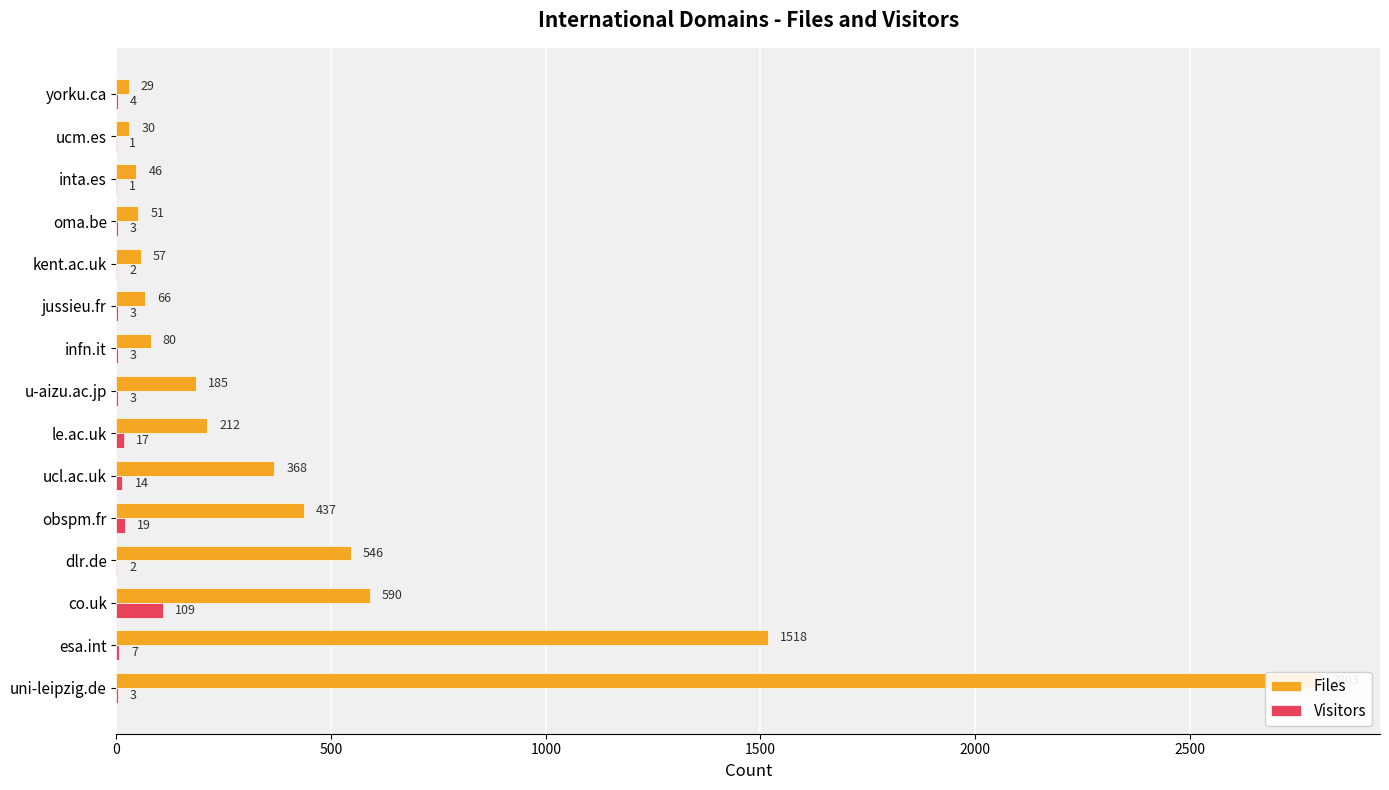

True or false: Files has a value of 51 at 11.

True